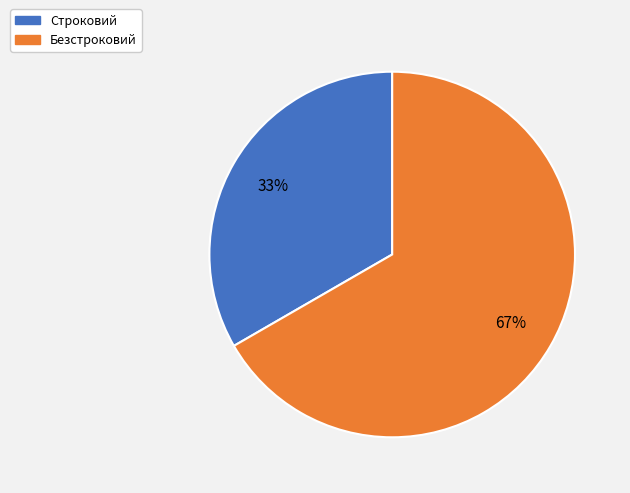

To the nearest percent, what is the average slice percentage?

50%